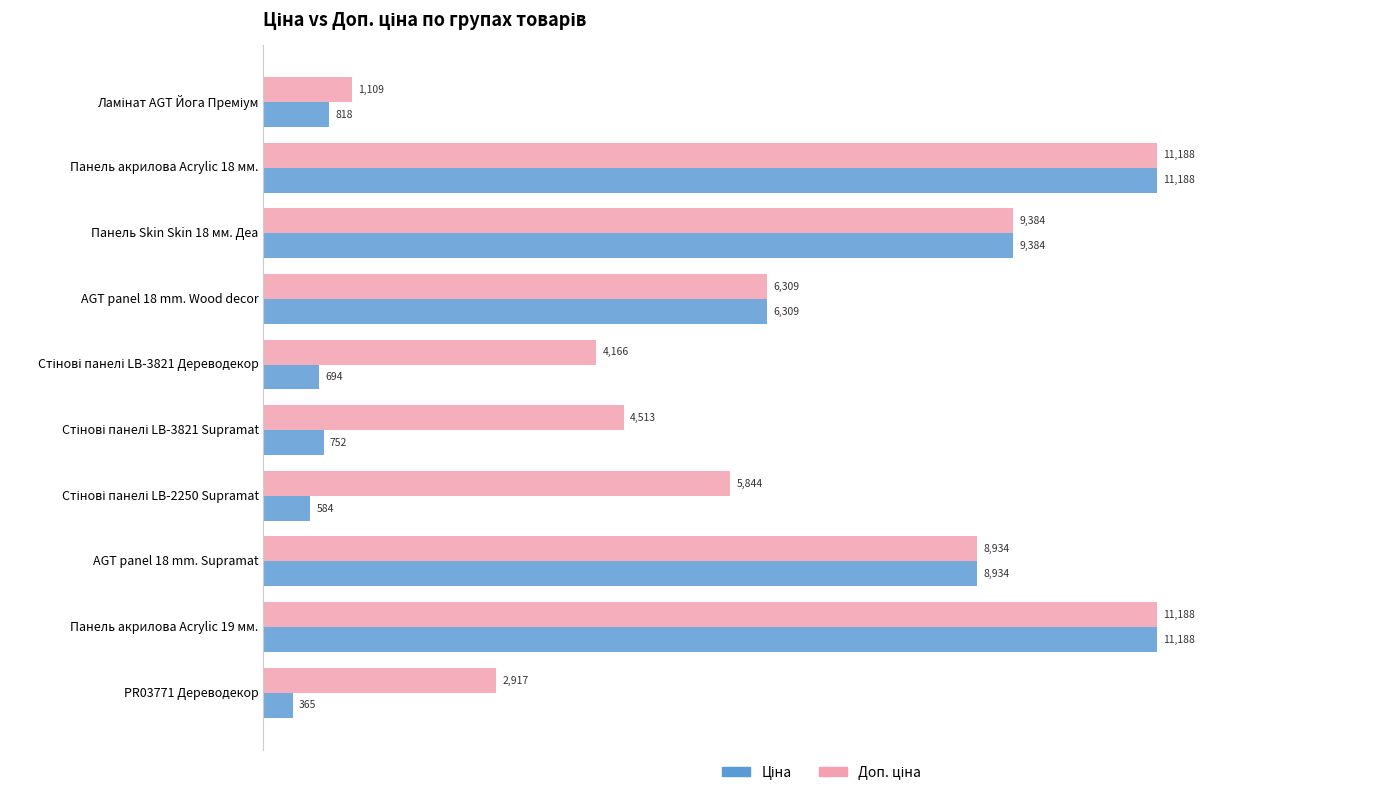

Count the number of data series in this chart.

2